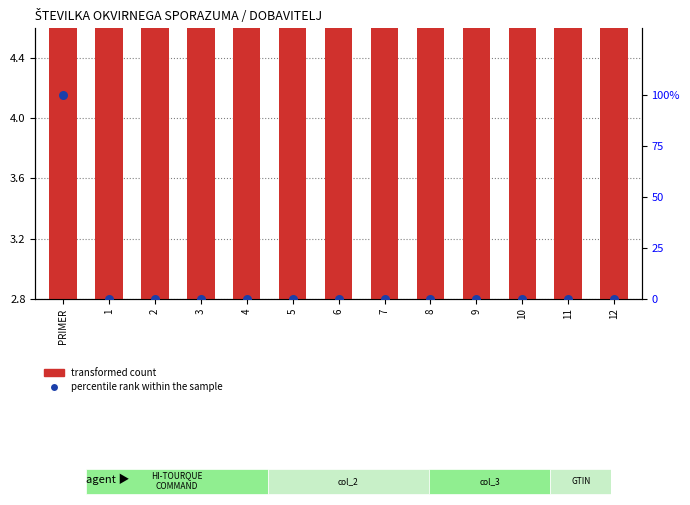

Which series has the largest total across all categories?

percentile rank within the sample